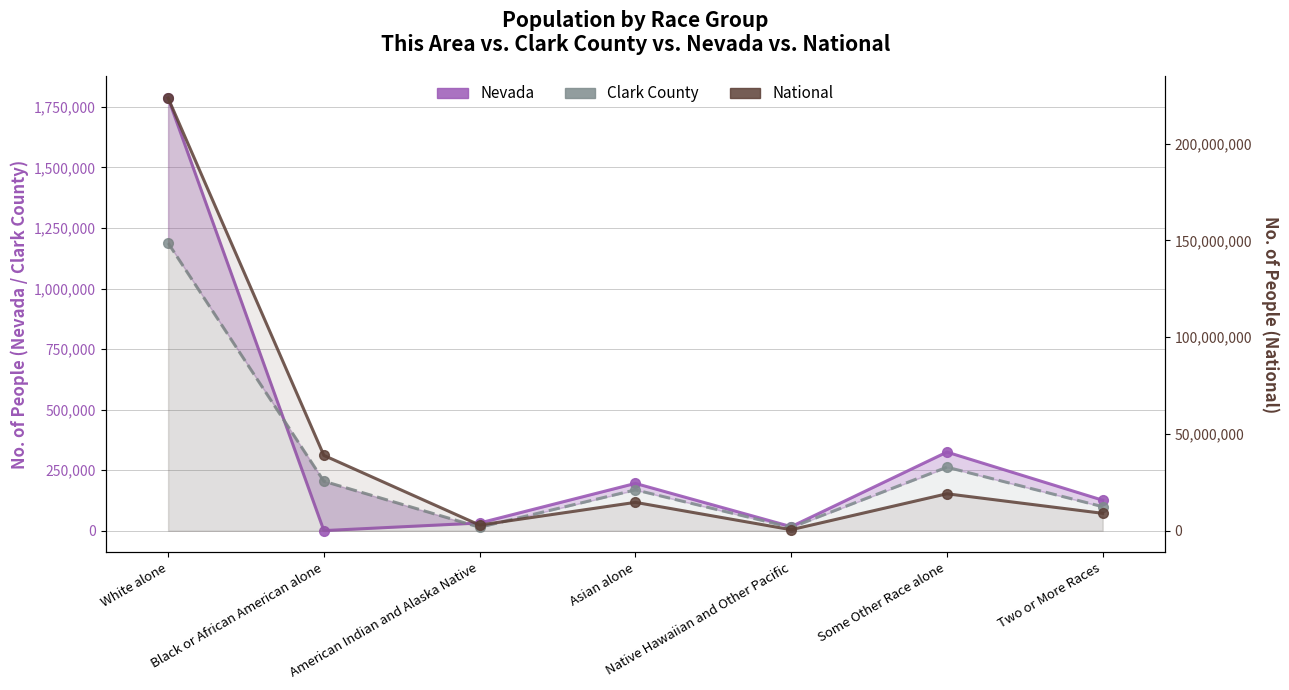

What is the value of the National point at the 6th from the left?

19107368